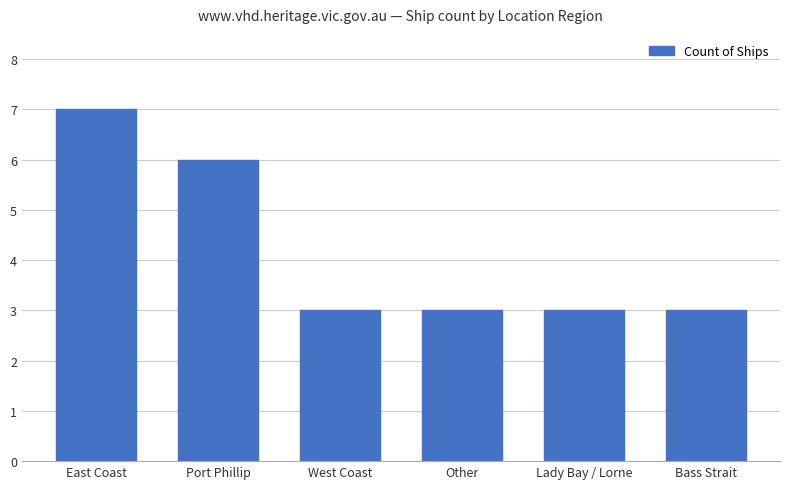

What is the maximum value shown in the chart?

7